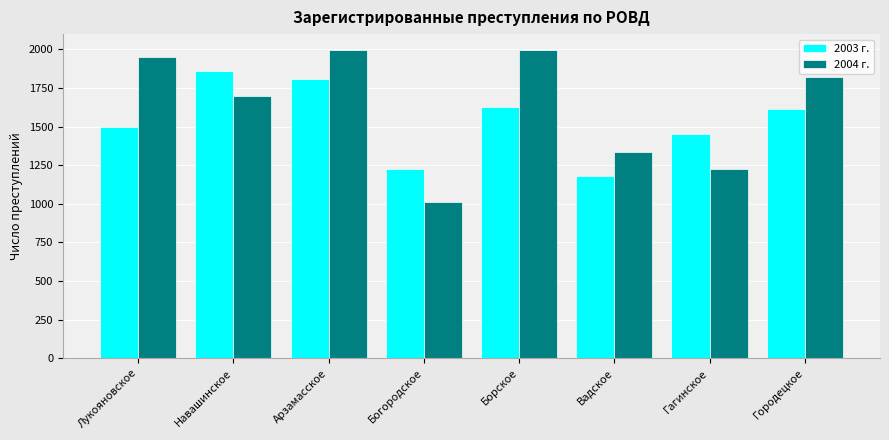

How many bars are there in total?

16